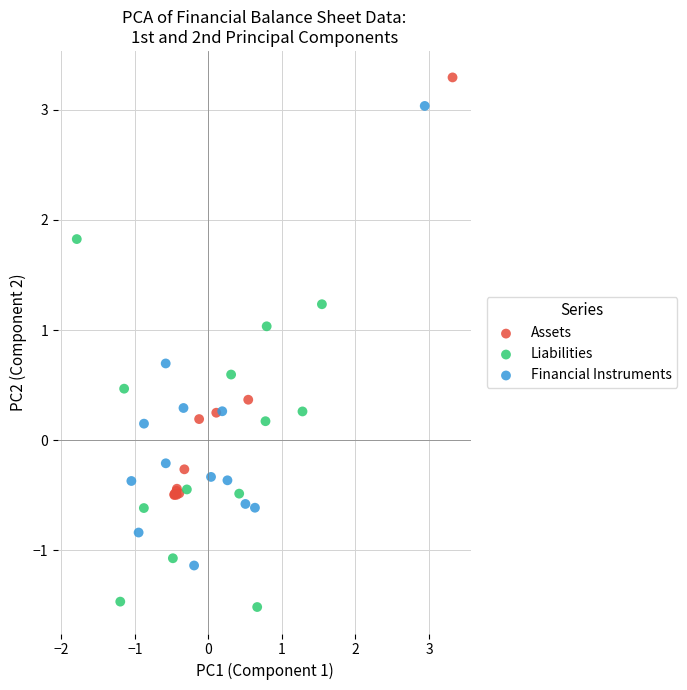

Which series contains the lowest Y value?

Liabilities